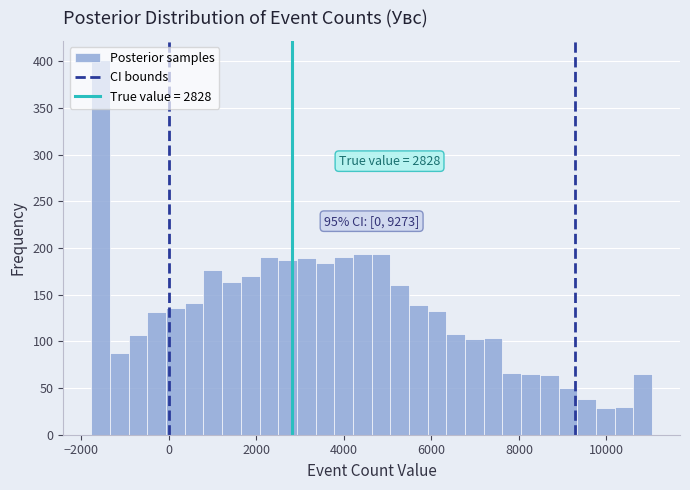

Read against the x-axis, roughly where is the centre of the tallest bar?

-1600